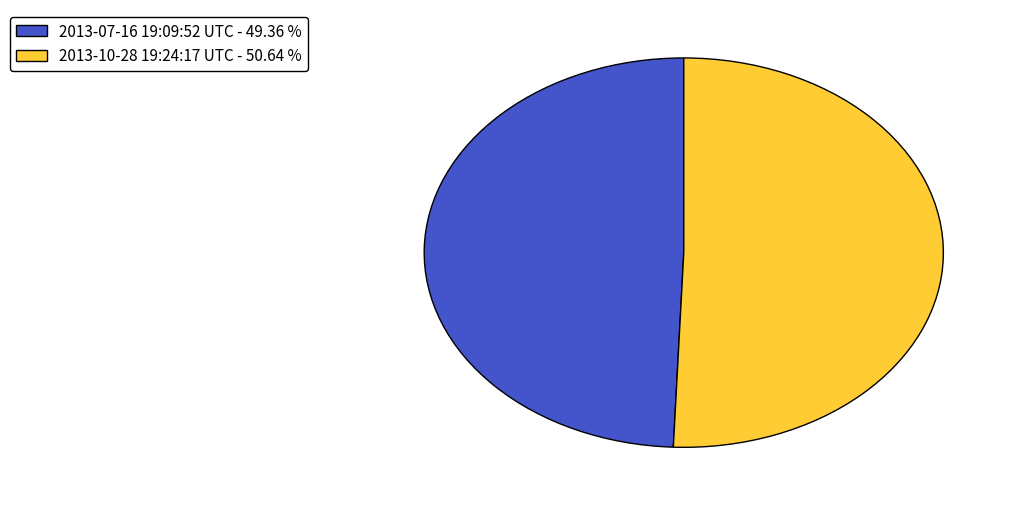

Rank the categories by value from highest to lowest.

2013-10-28 19:24:17 UTC, 2013-07-16 19:09:52 UTC